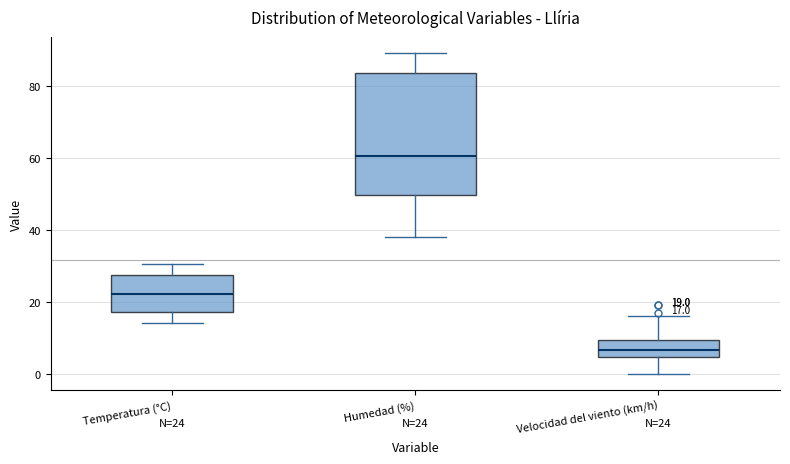

Comparing the boxes themselves (not the whiskers), which one is the tallest?

Humedad (%)